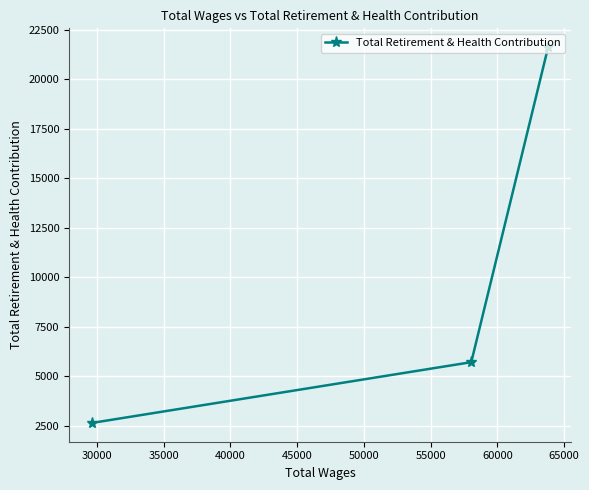

What is the difference between the second highest and minimum values?

3071